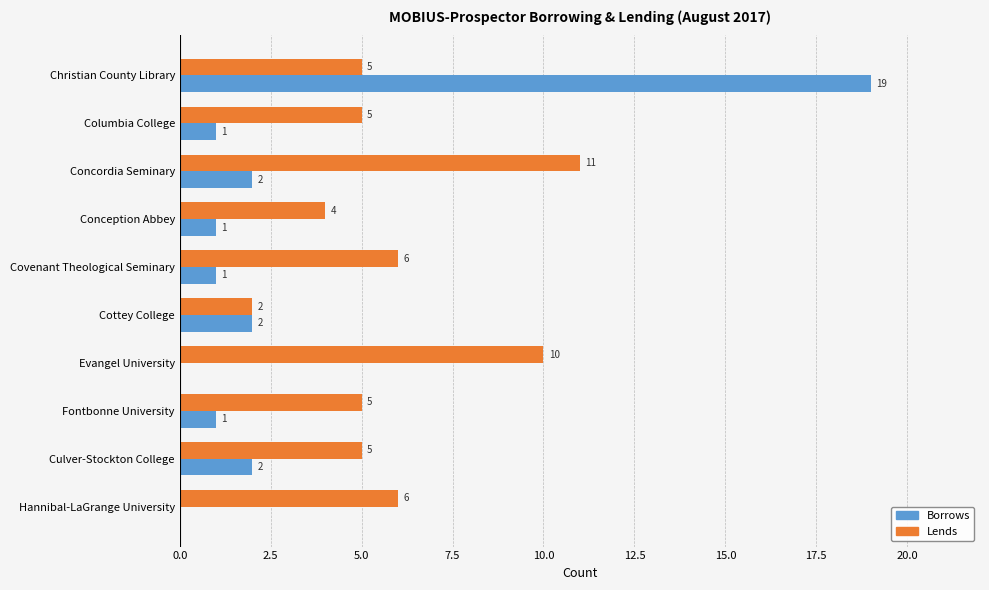

The Lends series shows 4 at Conception Abbey. True or false?

True